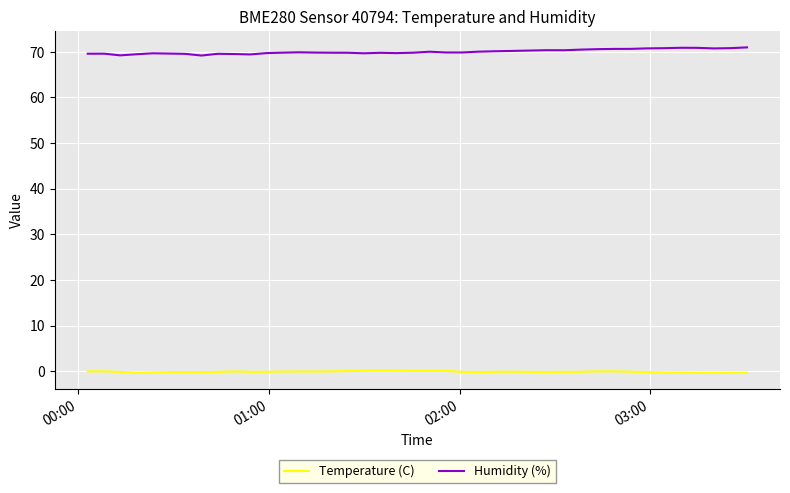

True or false: Temperature (C) and Humidity (%) cross at least once.

False